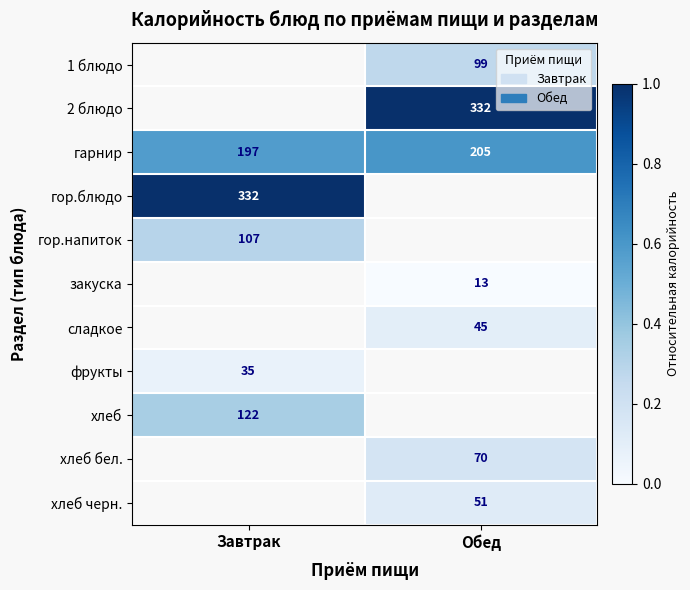

Is the value of гор.блюдо at Завтрак greater than the value of гарнир at Завтрак?

Yes